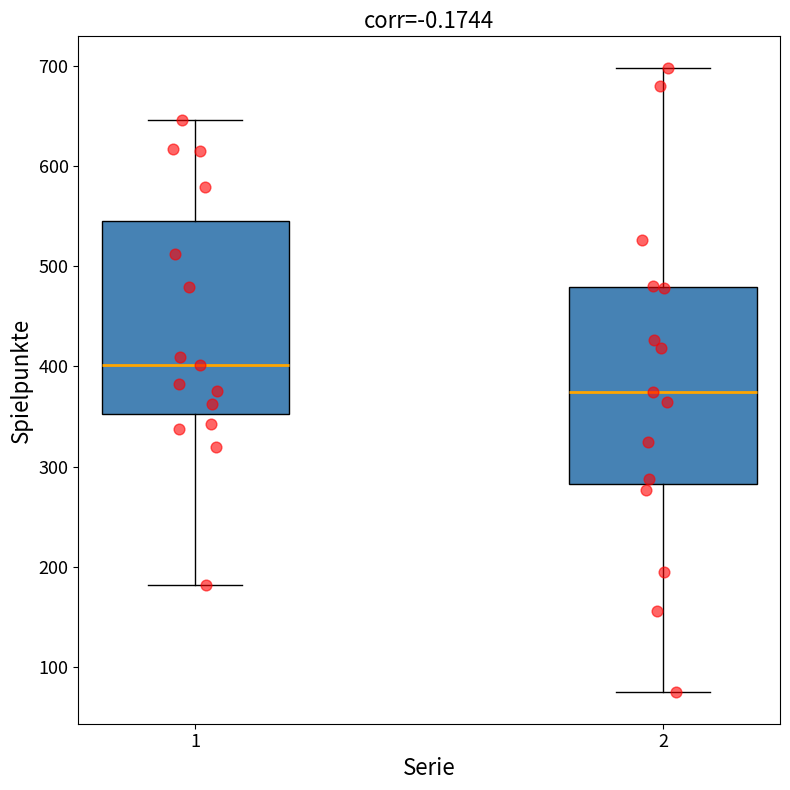

Reading left to right, read every box against the y-axis: the position of its median line, the range the box covers, and the ends of its whiskers. The values are not printed on the chart, so give them approximately, as read against the axis.

1: median 400, box 350 to 550, whiskers 180 to 650
2: median 380, box 280 to 480, whiskers 80 to 700